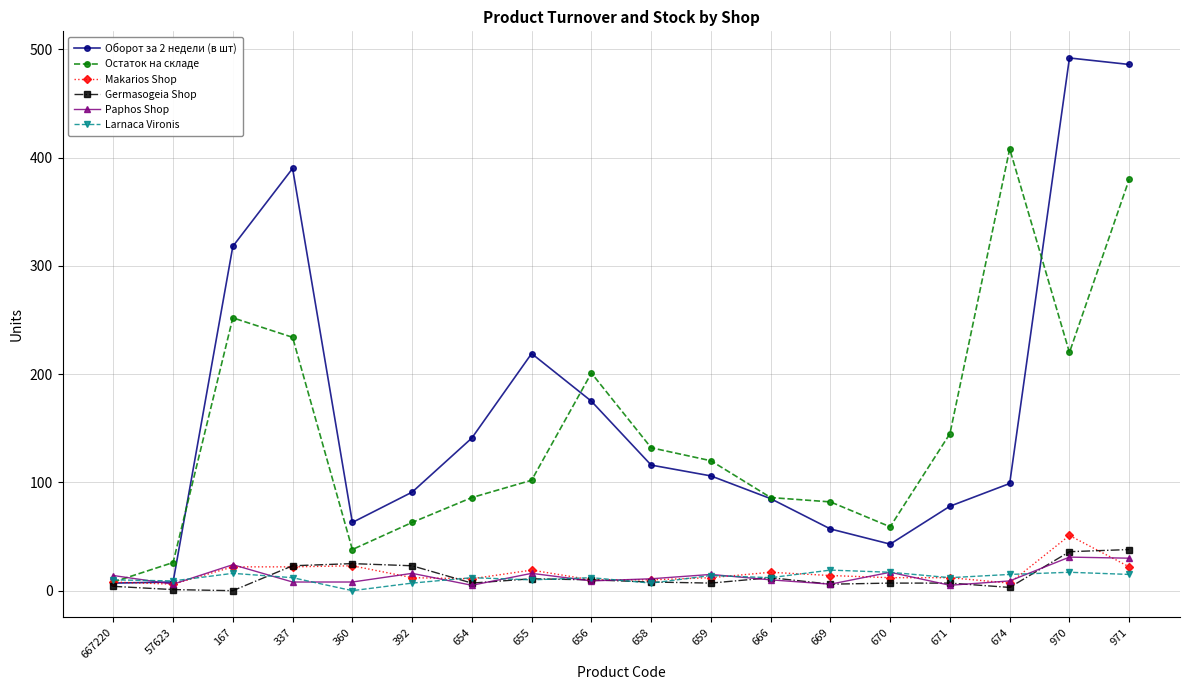

What is the total value across all series at 167?

632